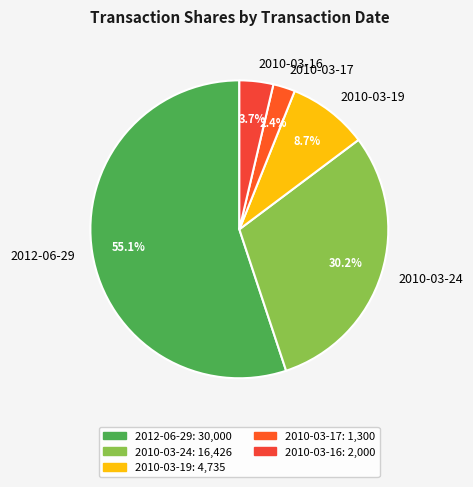

Combined, do 2010-03-16 and 2010-03-17 account for over 50%?

No